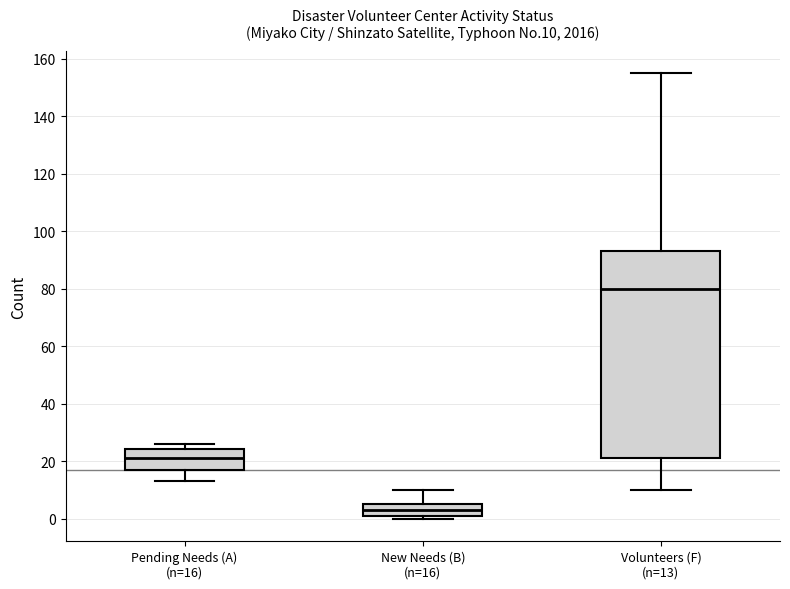

Reading left to right, transcribe this box plot: for each box, give where its median line is, the range the box spans, and where its two whiskers end, as read against the y-axis. The values are not printed on the chart, so give them approximately, as read against the axis.

Pending Needs (A) (n=16): median 22, box 18 to 24, whiskers 14 to 26
New Needs (B) (n=16): median 4, box 2 to 6, whiskers 0 to 10
Volunteers (F) (n=13): median 80, box 22 to 94, whiskers 10 to 156